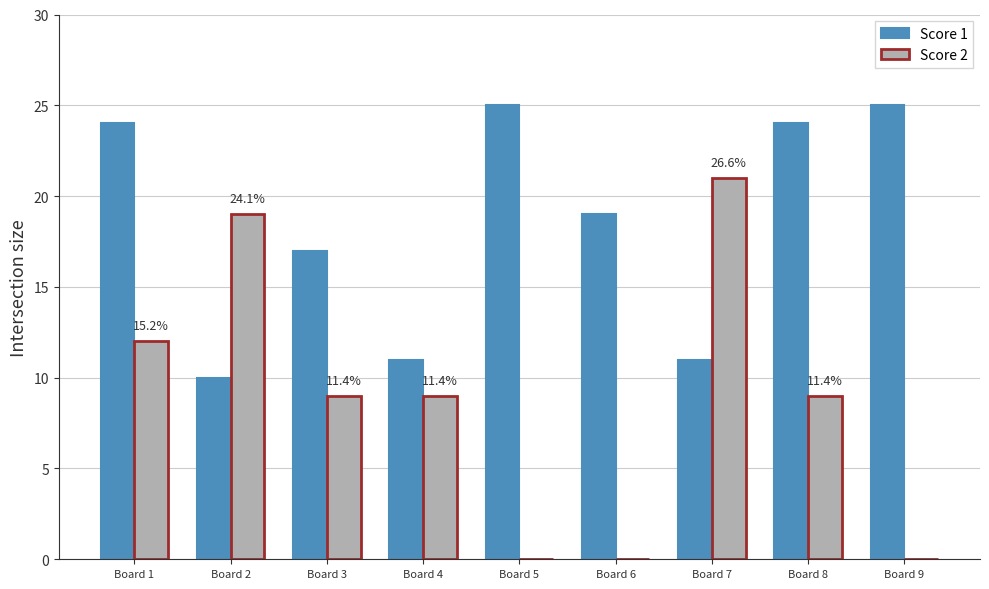

The value of Score 1 at Board 6 is 19. True or false?

True